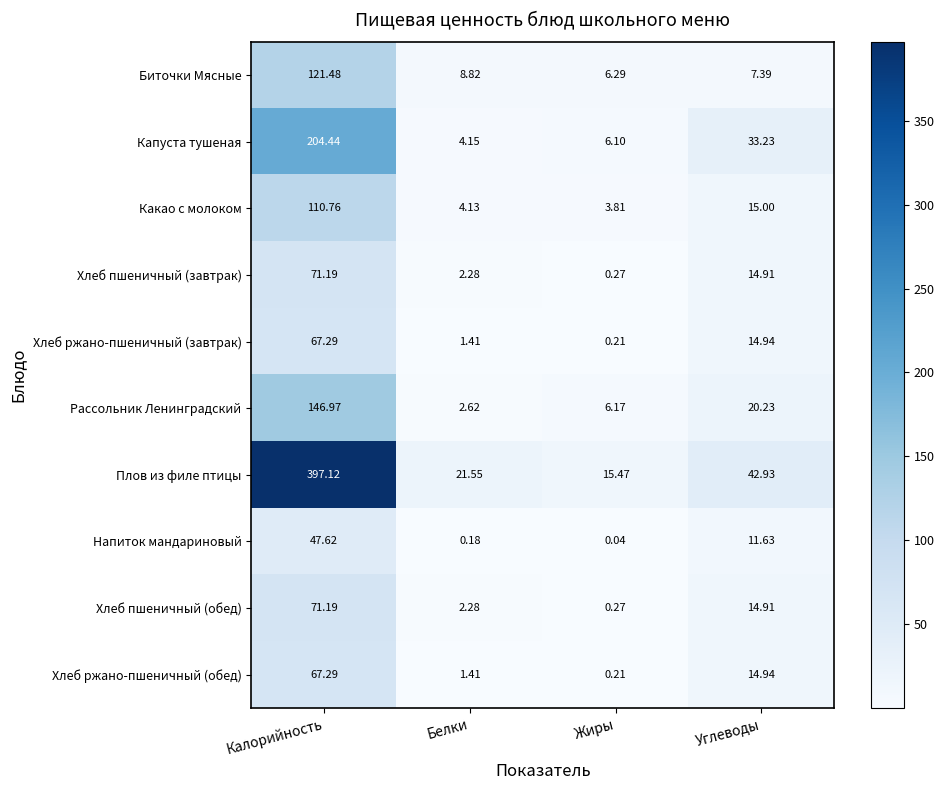

At how many categories does at least one series exceed 166?

1